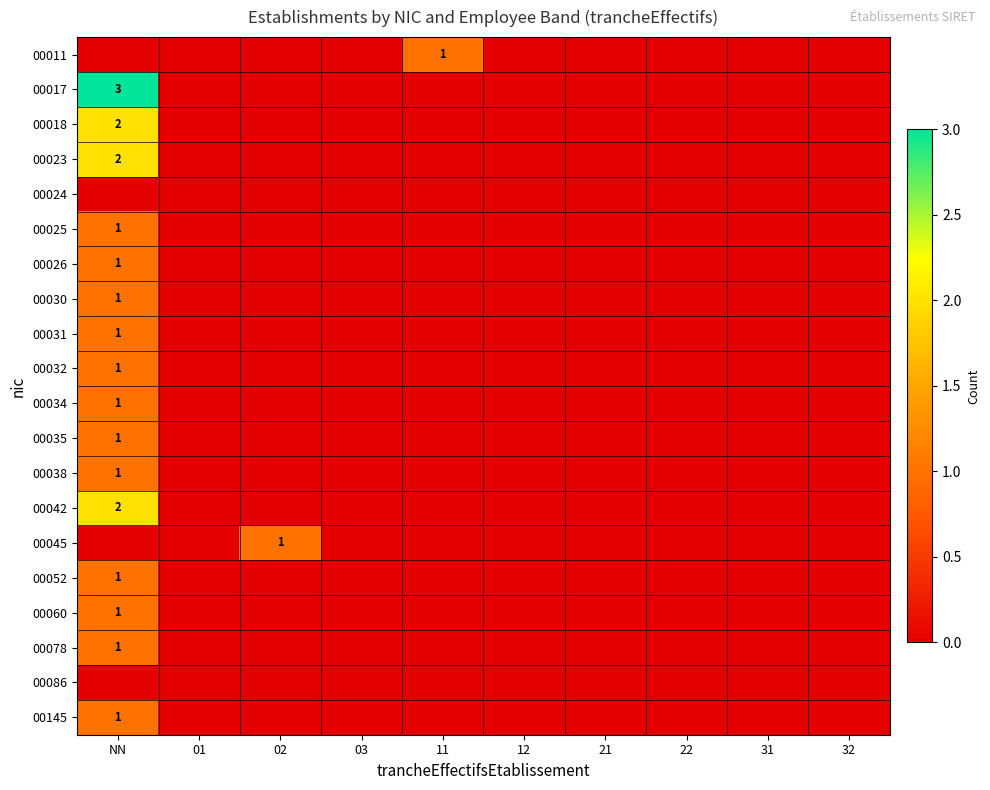

At 03, list the series in order from smallest to largest.

00011, 00017, 00018, 00023, 00024, 00025, 00026, 00030, 00031, 00032, 00034, 00035, 00038, 00042, 00045, 00052, 00060, 00078, 00086, 00145